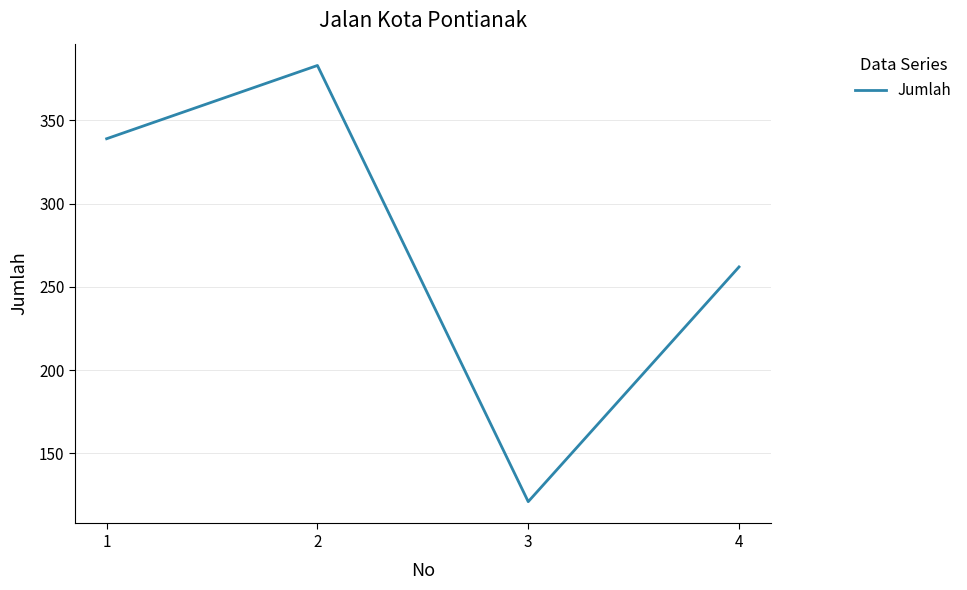

Where is the first local minimum?

3